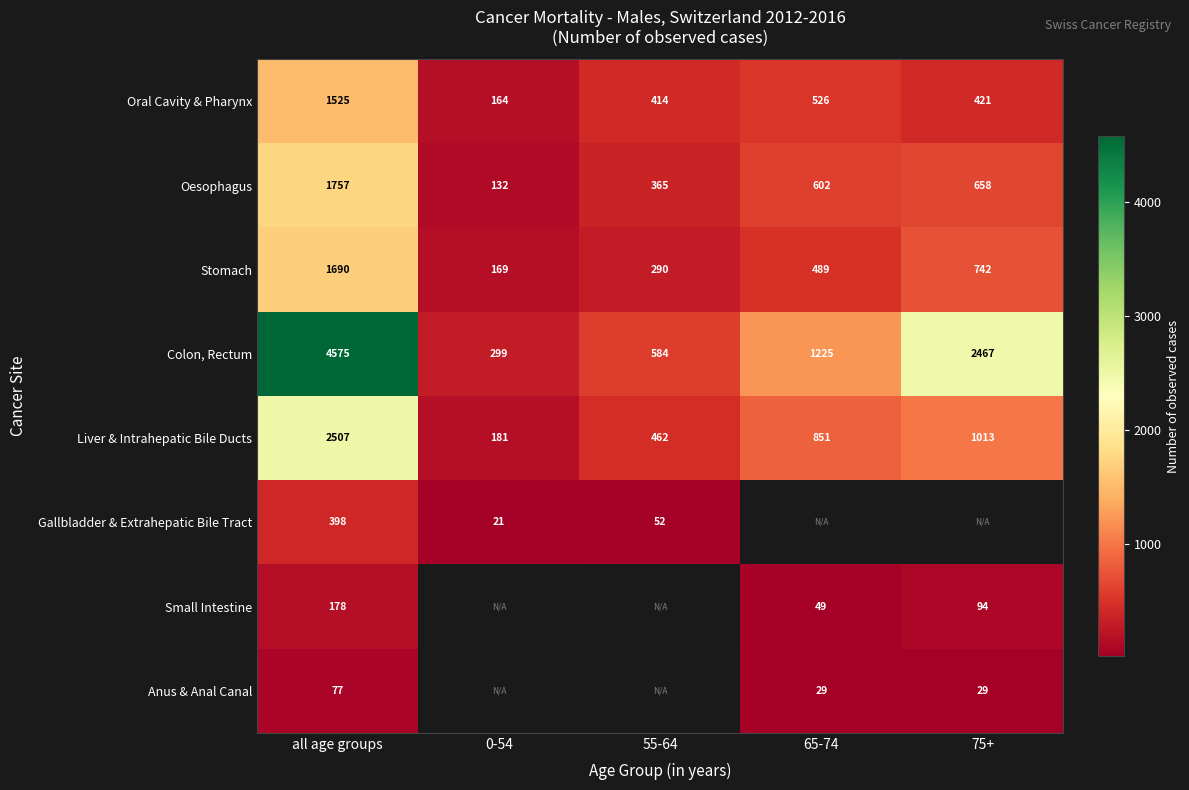

The Anus & Anal Canal series shows 17.1 at 75+. True or false?

False